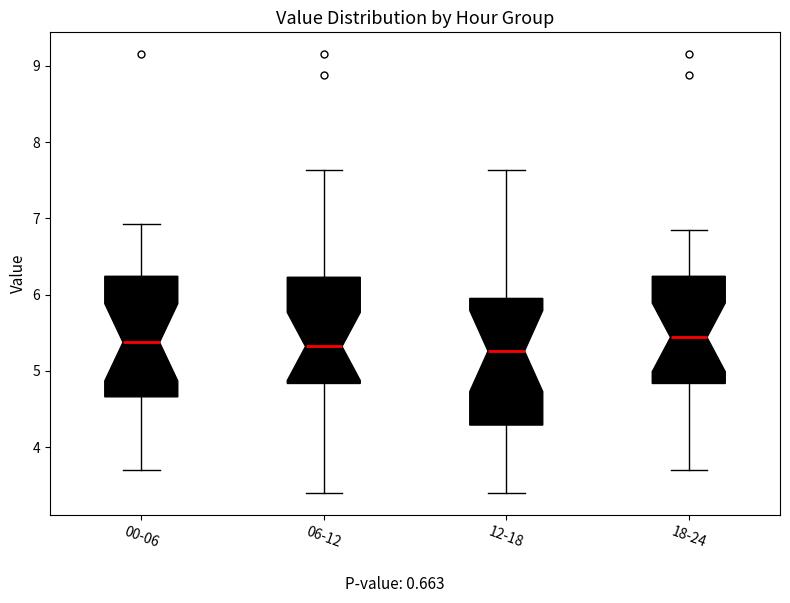

Reading left to right, transcribe this box plot: for each box, give where its median line is, the range the box spans, and where its two whiskers end, as read against the y-axis. The values are not printed on the chart, so give them approximately, as read against the axis.

00-06: median 5.4, box 4.7 to 6.2, whiskers 3.7 to 6.9
06-12: median 5.3, box 4.8 to 6.2, whiskers 3.4 to 7.6
12-18: median 5.3, box 4.3 to 6.0, whiskers 3.4 to 7.6
18-24: median 5.4, box 4.8 to 6.2, whiskers 3.7 to 6.9